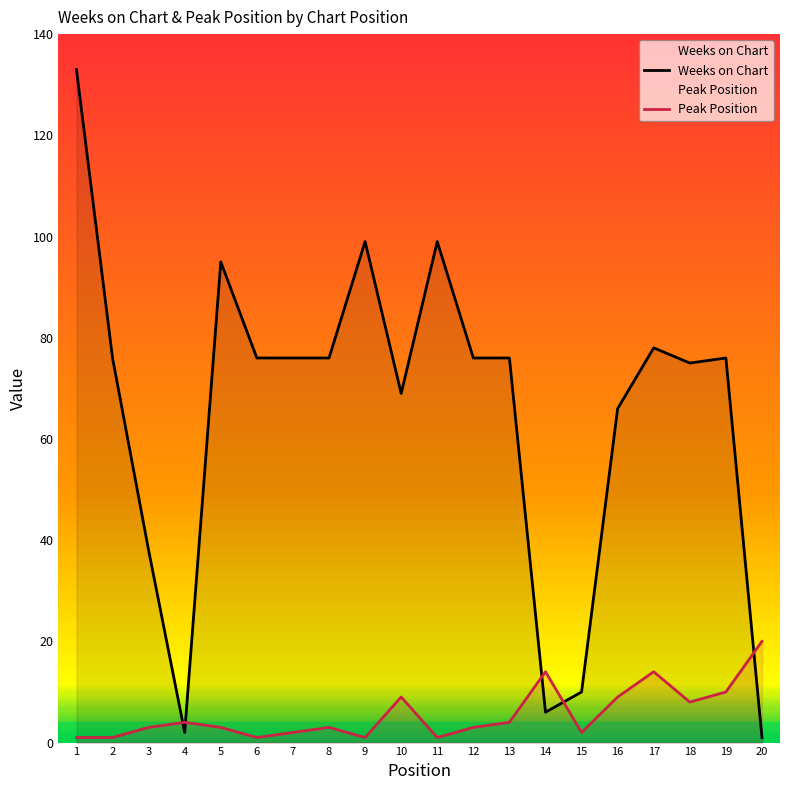

Which category has the lowest value across all series?

20